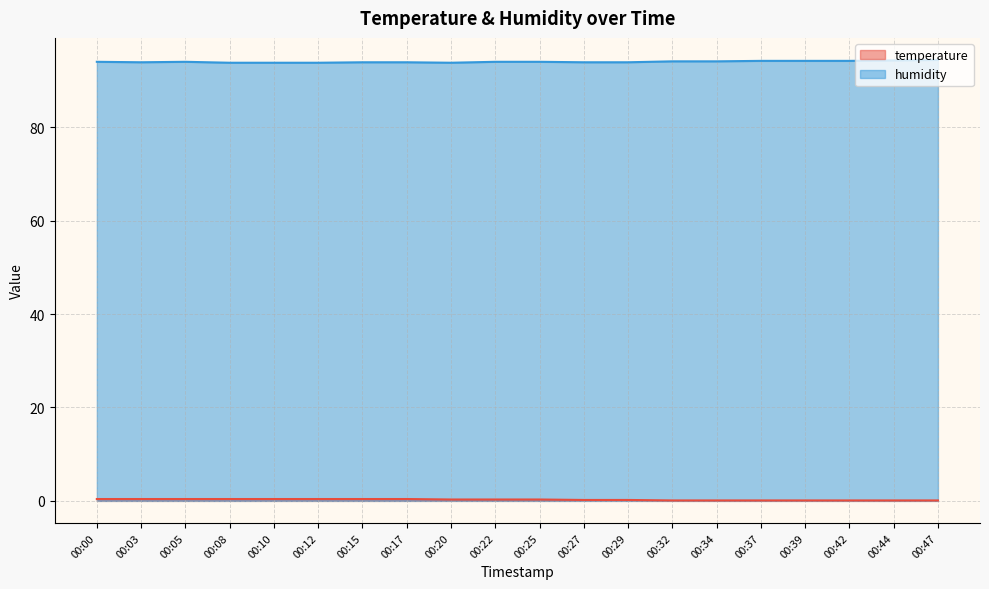

True or false: humidity has a value of 94.2 at 00:37.

True